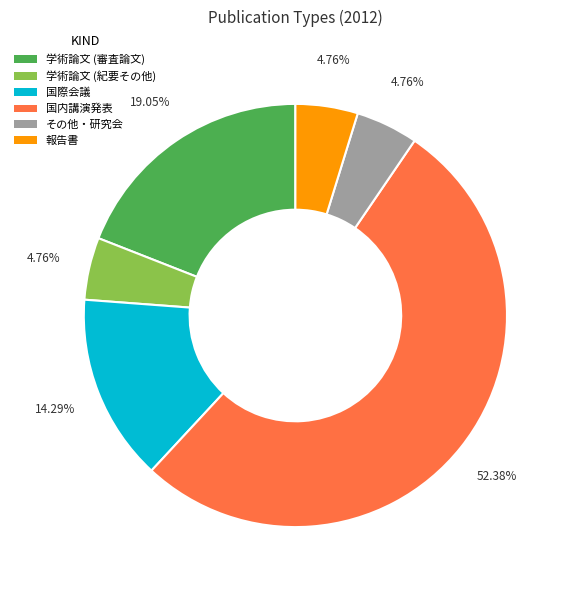

What percentage is the 報告書 slice, to the nearest percent?

5%